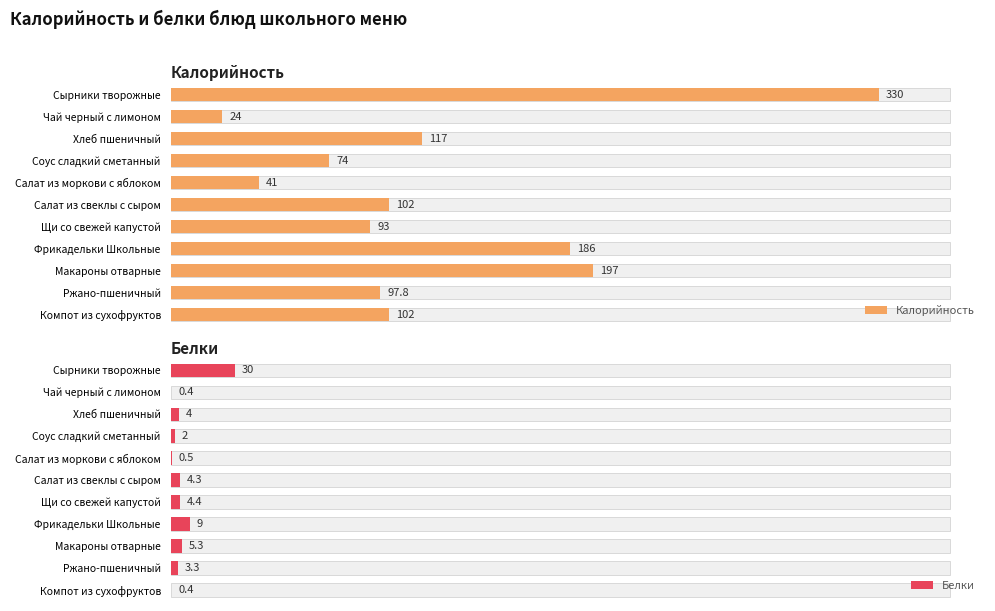

Which series has the largest total across all categories?

Калорийность